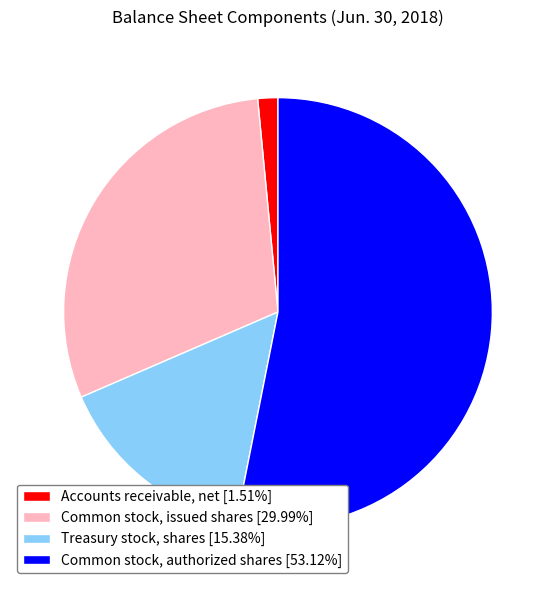

Approximately how many times larger is the value at Common stock, authorized shares compared to Common stock, issued shares?

1.8